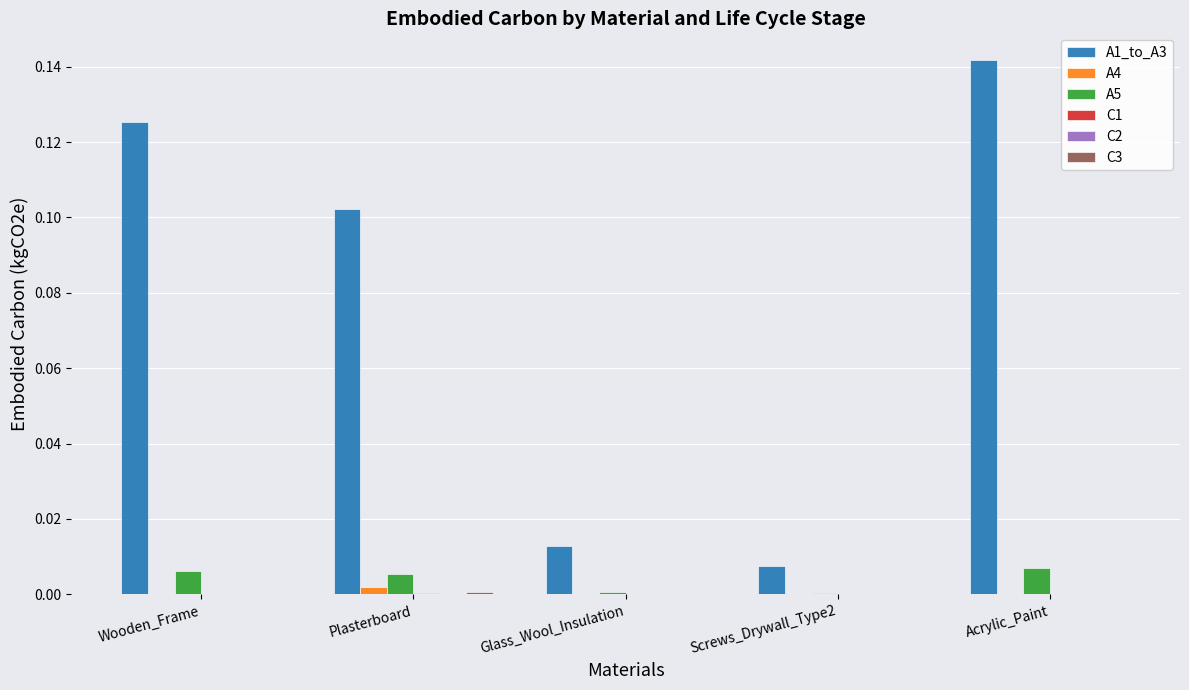

The A1_to_A3 series shows 0.0 at Glass_Wool_Insulation. True or false?

True